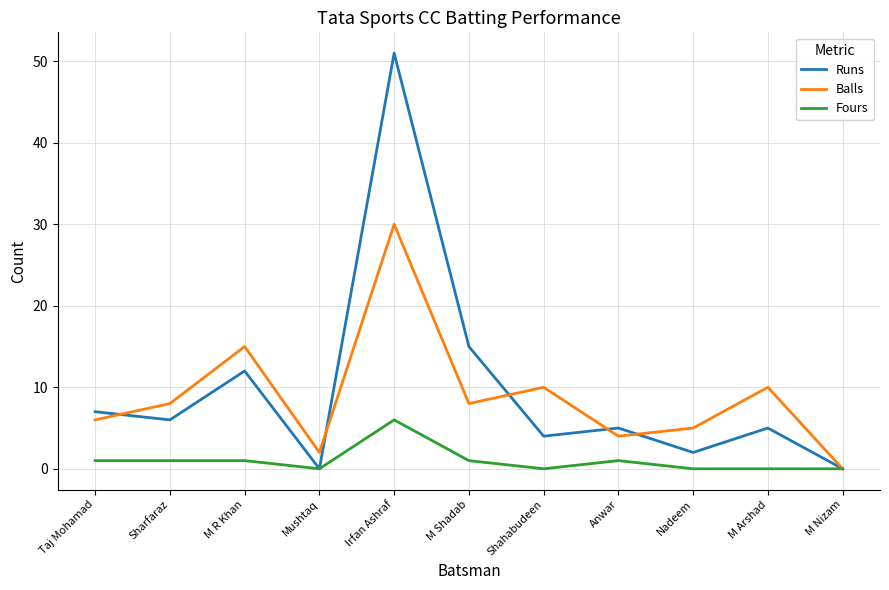

True or false: Fours has a value of 0 at M Nizam.

True